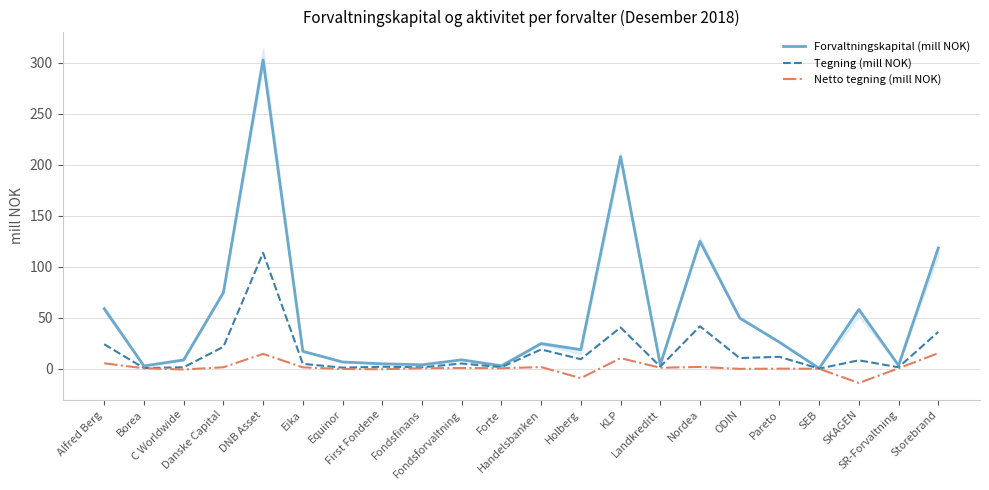

Which series has the largest range (max minus min)?

Forvaltningskapital (mill NOK)